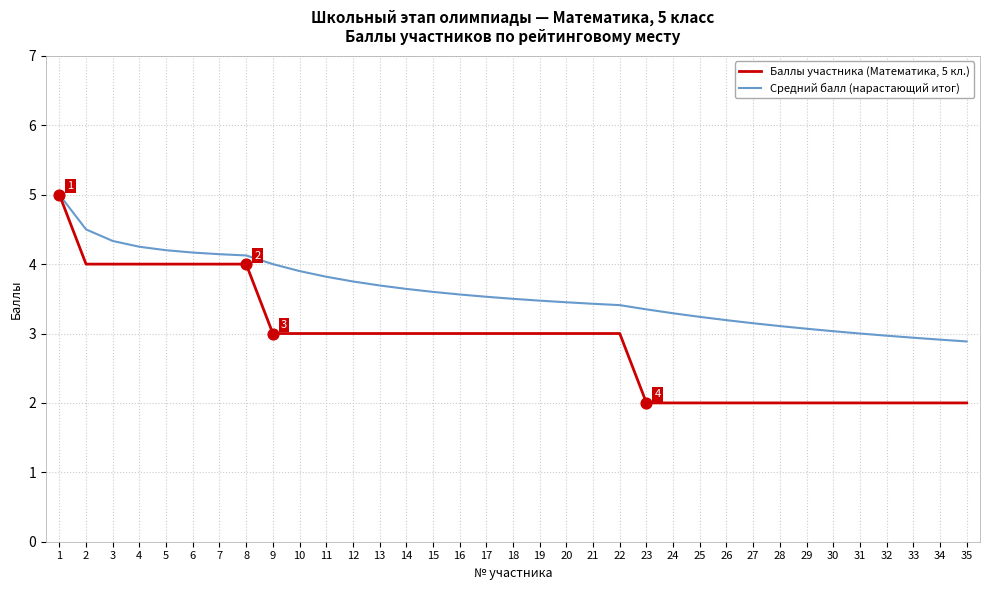

At which category is the sum across all series the highest?

1